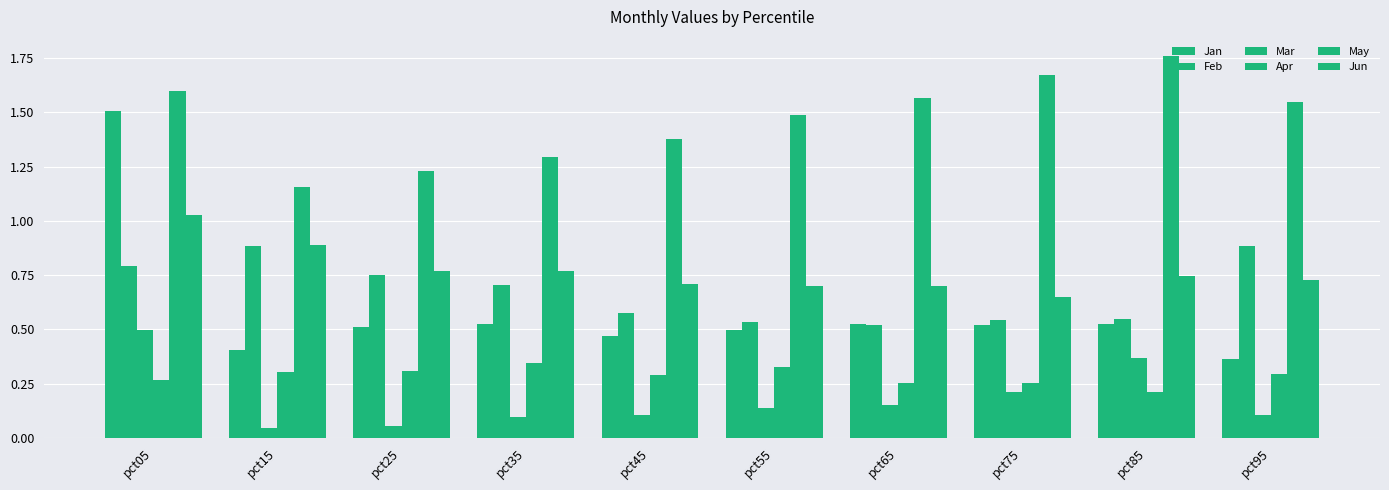

What is the spread (max minus min) of values at pct15?

1.1